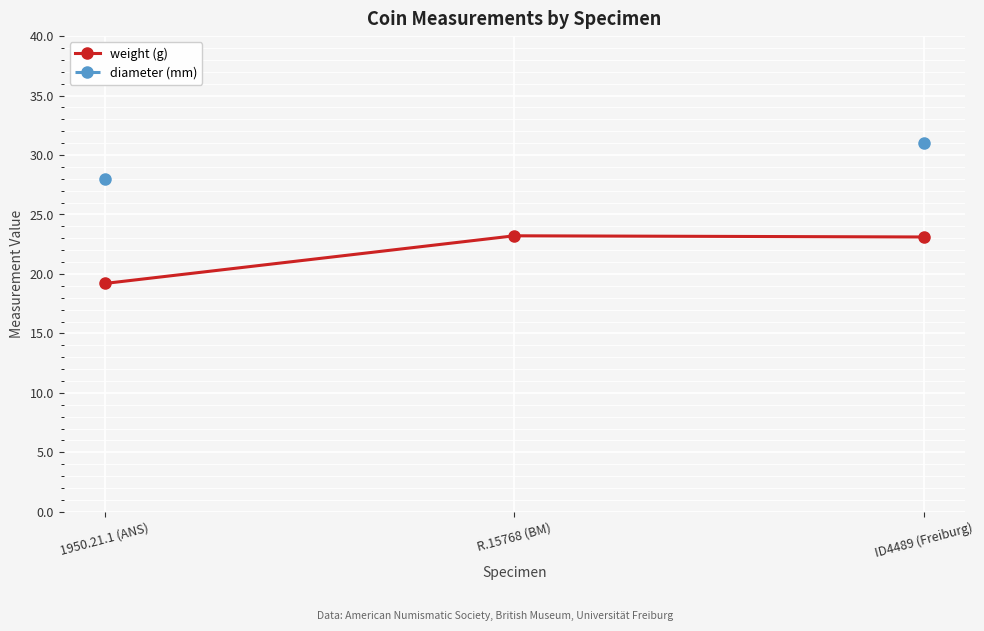

How many data points in weight (g) are less than 23?

1